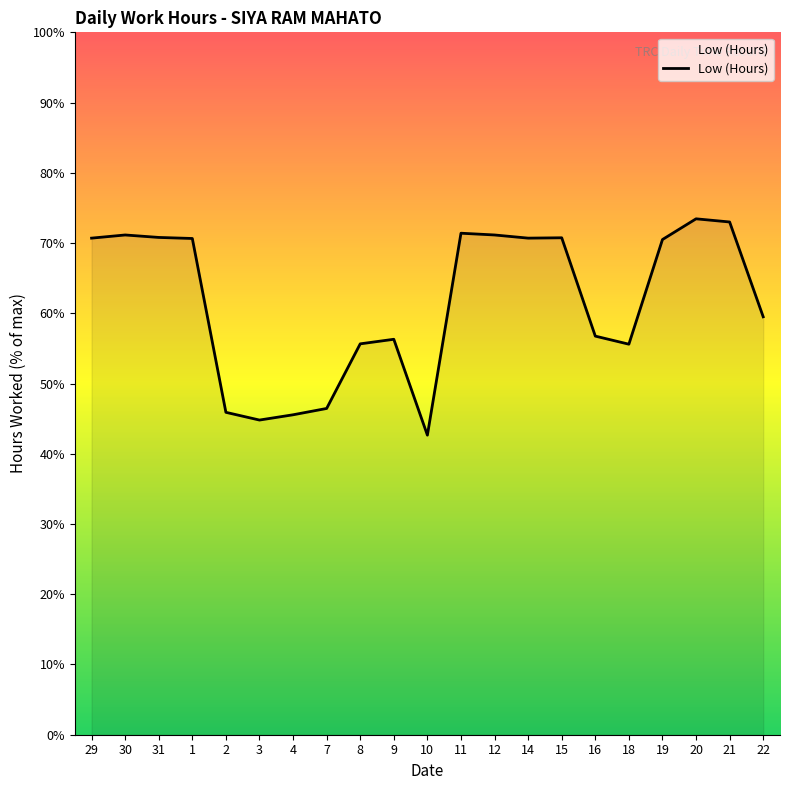

Between 10 and 22, which is larger?

22